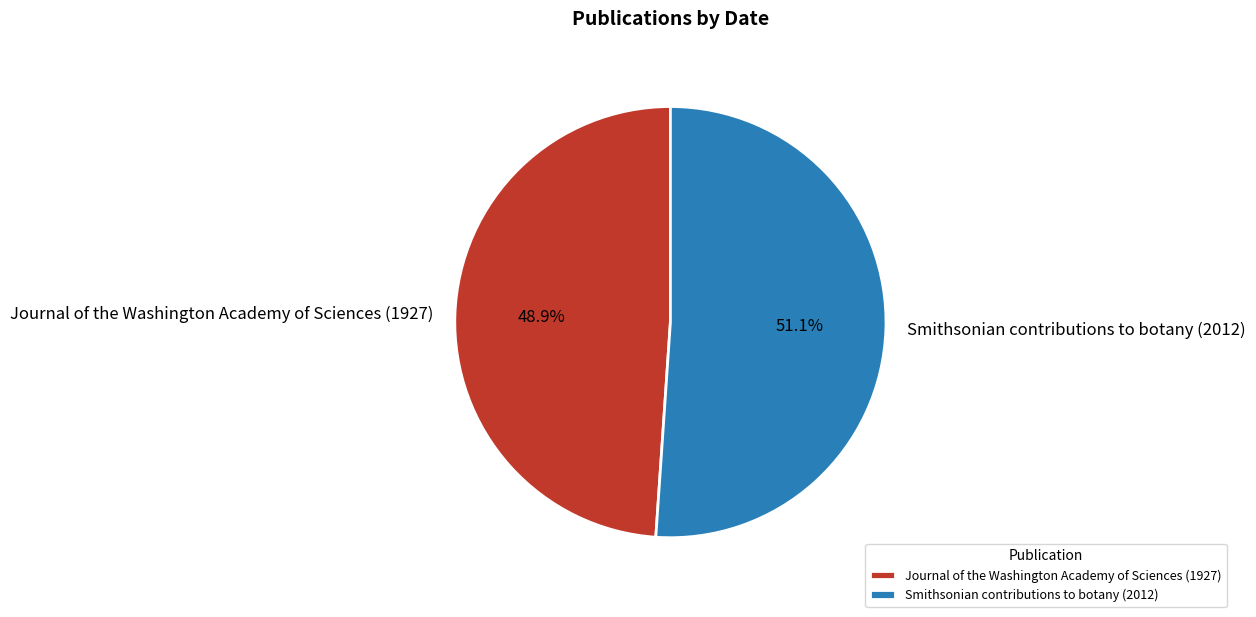

How many segments does this pie chart have?

2